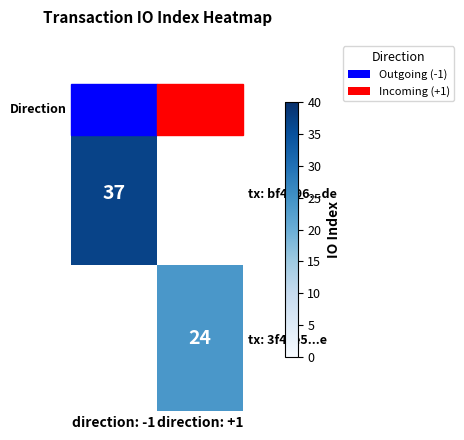

Is the value of tx: 3f4ce5...e at direction: +1 greater than the value of tx: bf4796...de at direction: -1?

No